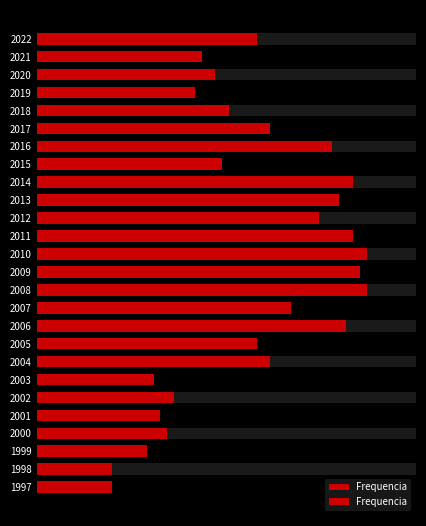

What is the approximate value at 1998?

11